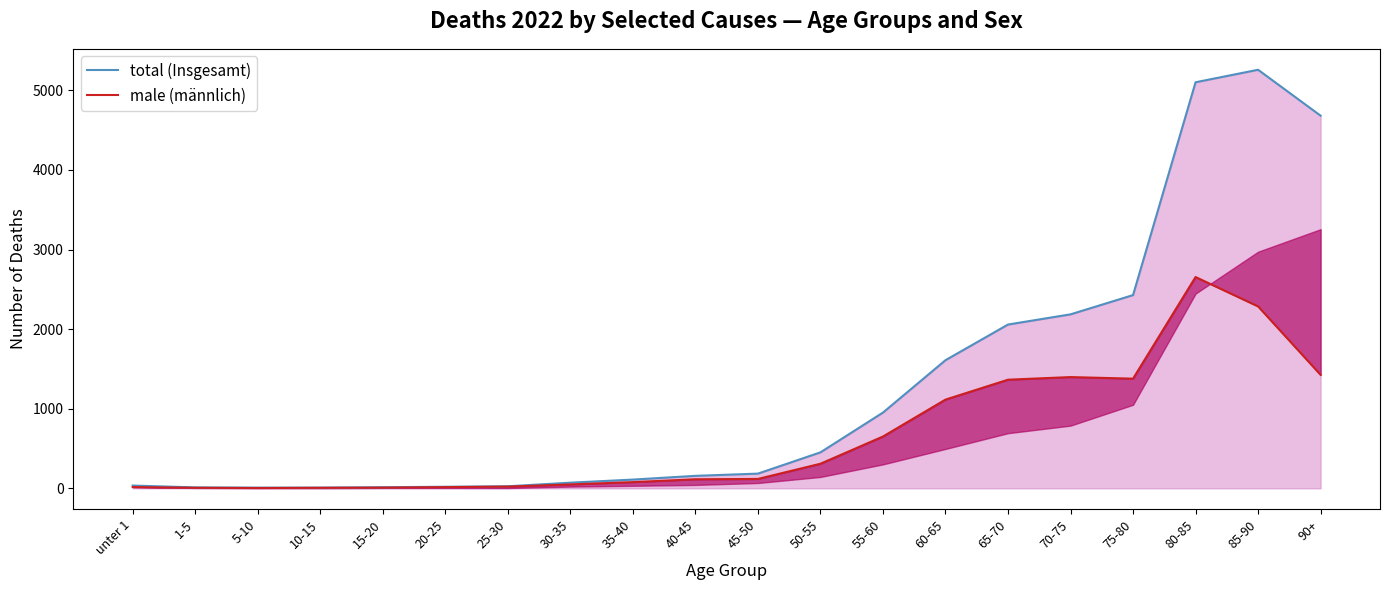

What is the difference between the highest and lowest values at 20-25?

5